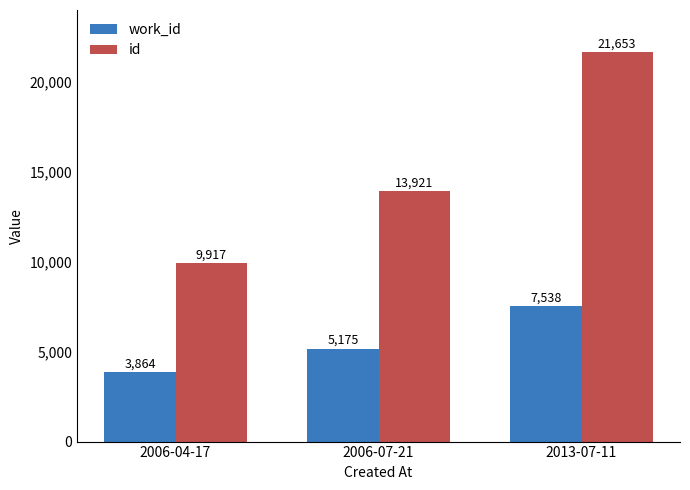

What is the difference between the maximum and second lowest values in the id series?

7732